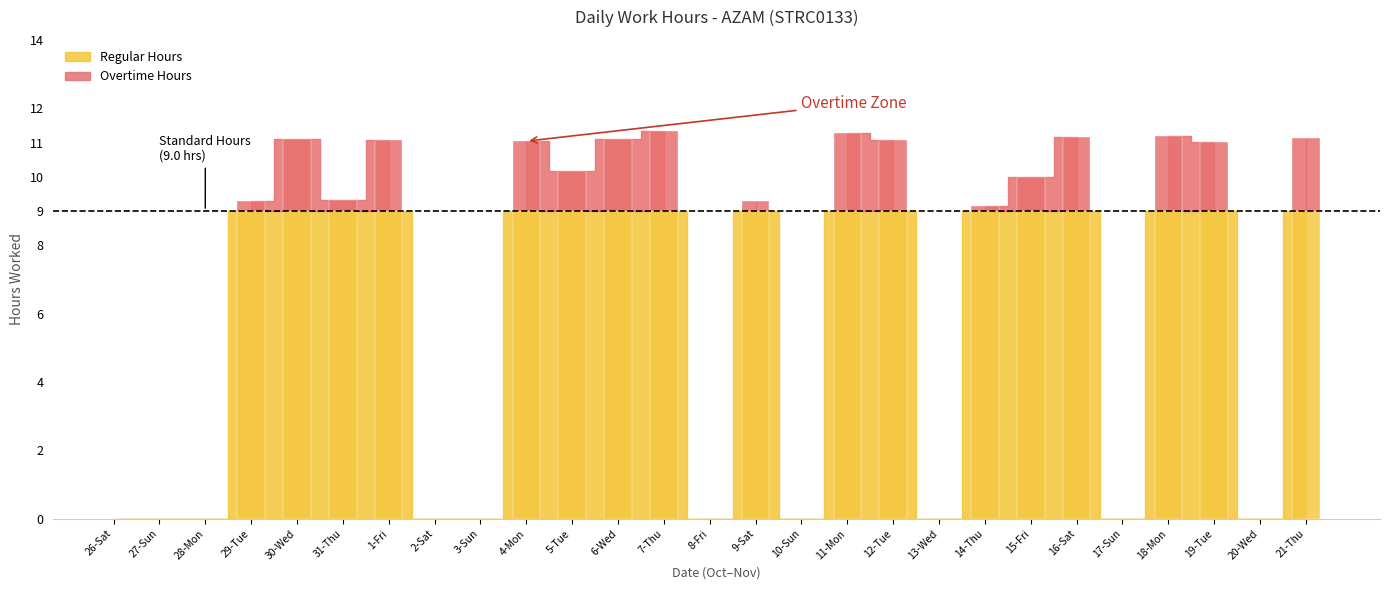

True or false: the data shows 17.7 at 12-Tue.

False